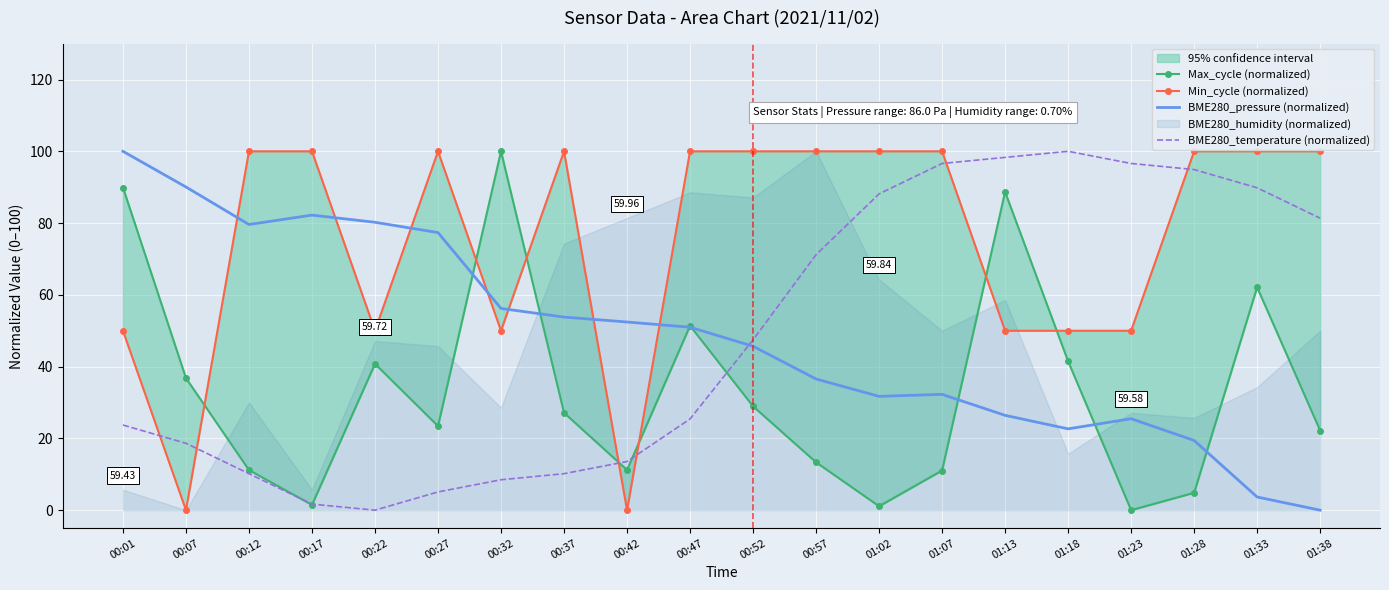

The value of Max_cycle (normalized) at 00:42 is 11.2. True or false?

True